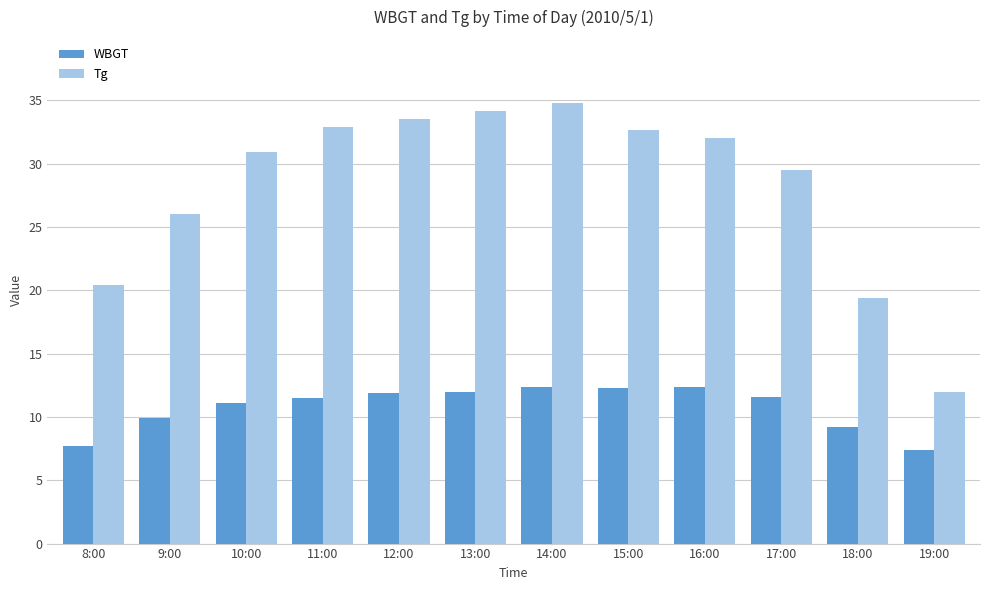

What is the difference between the maximum and minimum values in the WBGT series?

5.0